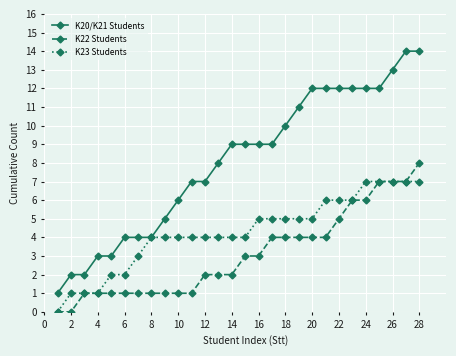

What is the maximum value for K22 Students?

8